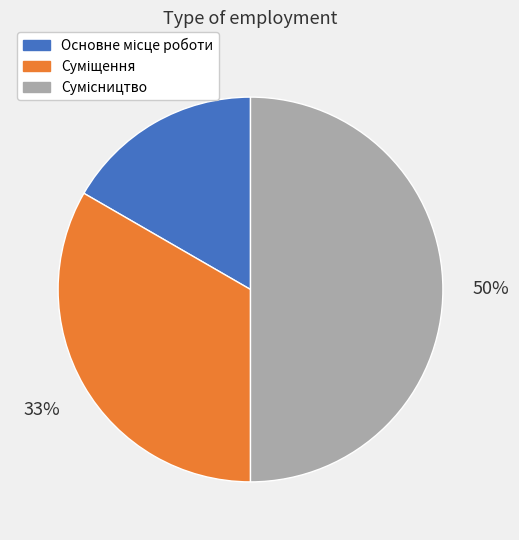

To the nearest percent, what is the difference between the largest and smallest slice percentages?

33%